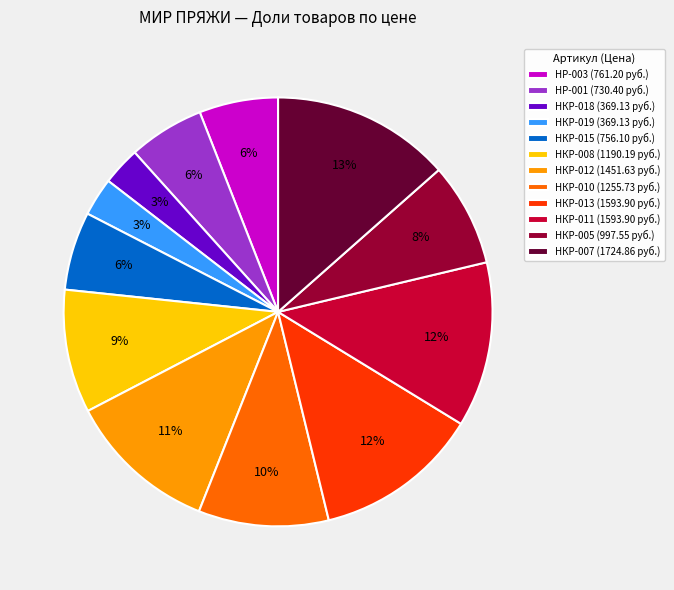

What percentage is the НР-001 (730.40 руб.) slice, to the nearest percent?

6%